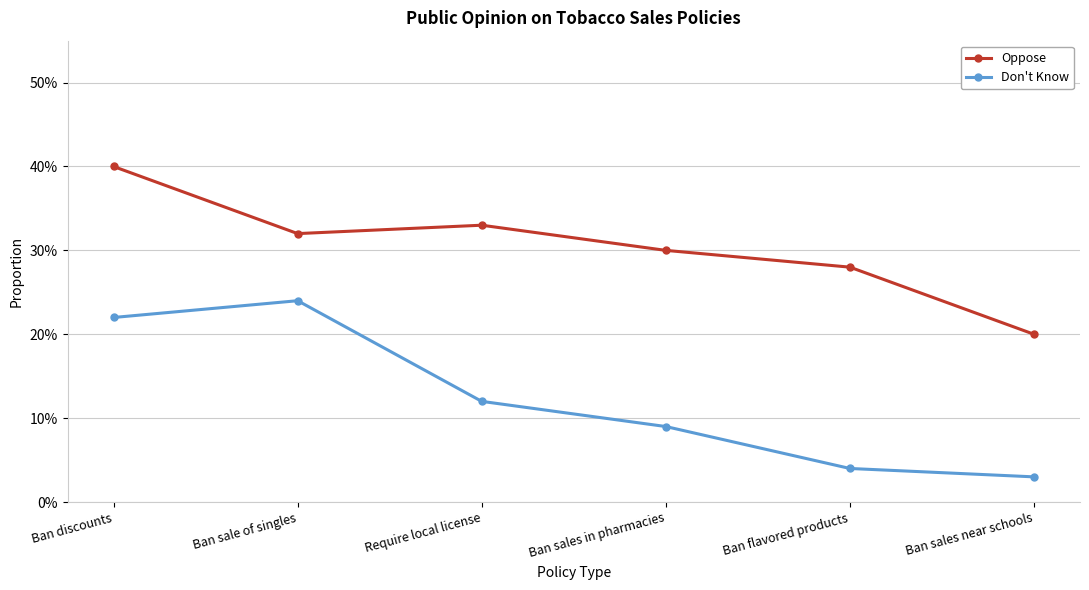

What is the sum of all Oppose values?

1.8